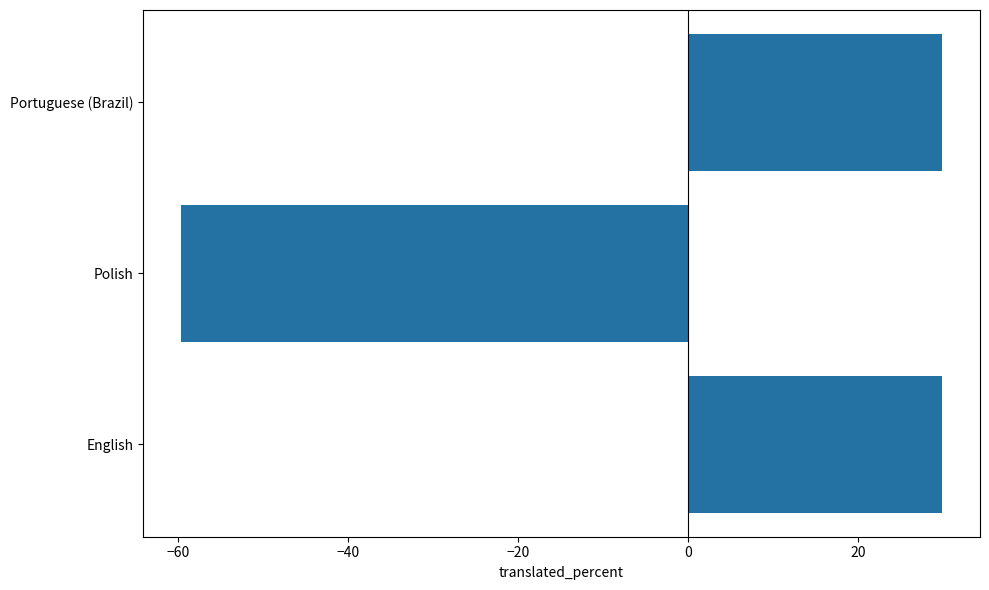

What is the greatest value displayed?

29.8